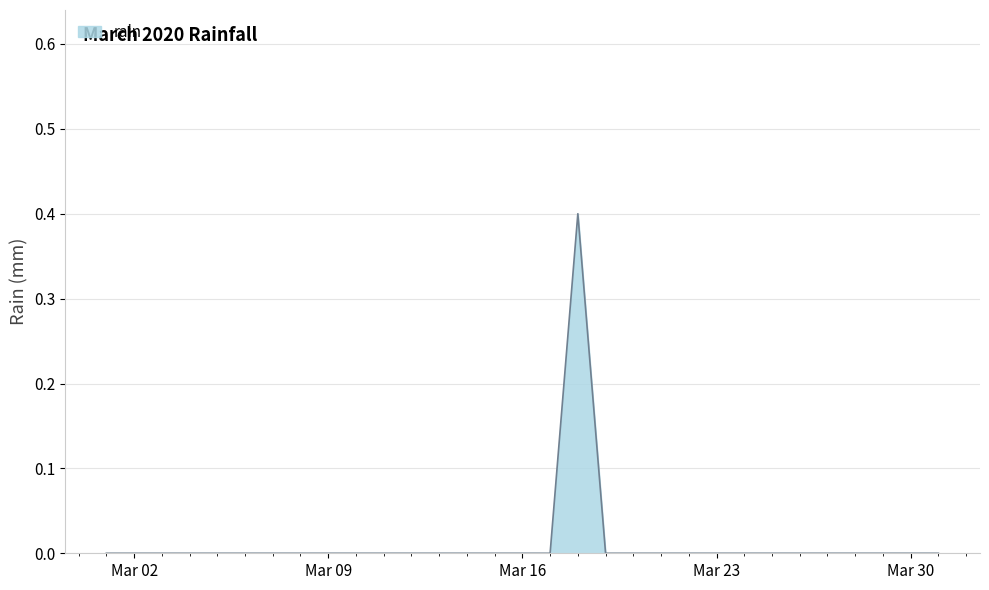

What is the difference between the maximum and second lowest values?

0.4